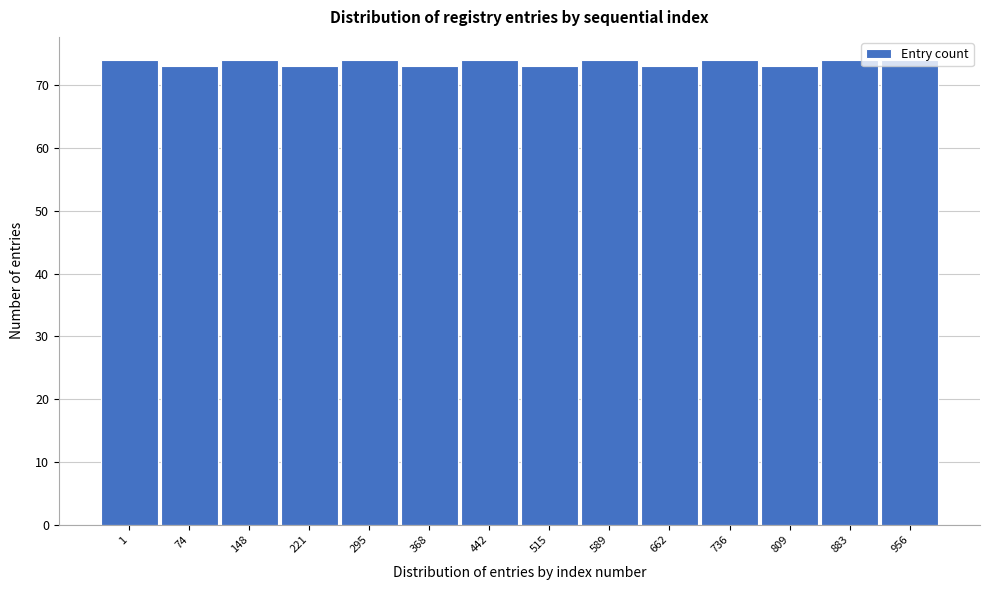

What is the value of the 4th bar from the left?

73